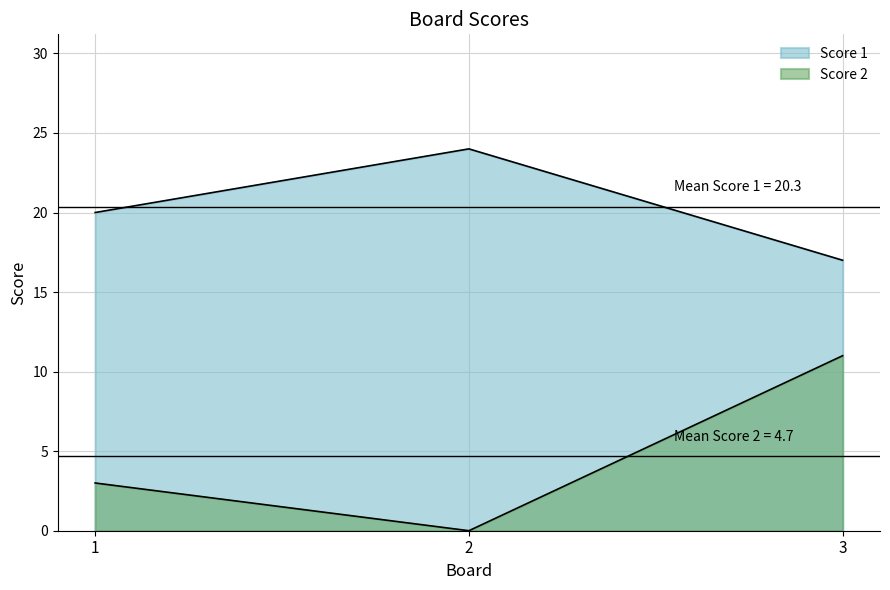

Count the Score 2 values in the range 0 to 11.

3